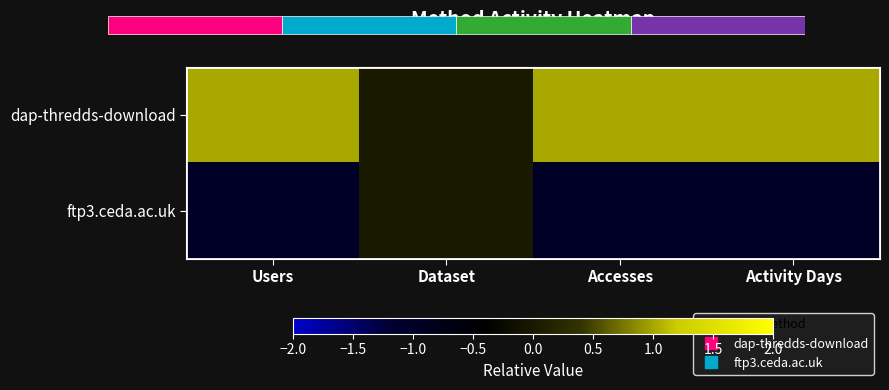

List the labels in order of dap-thredds-download value, largest first.

Users, Accesses, Activity Days, Dataset